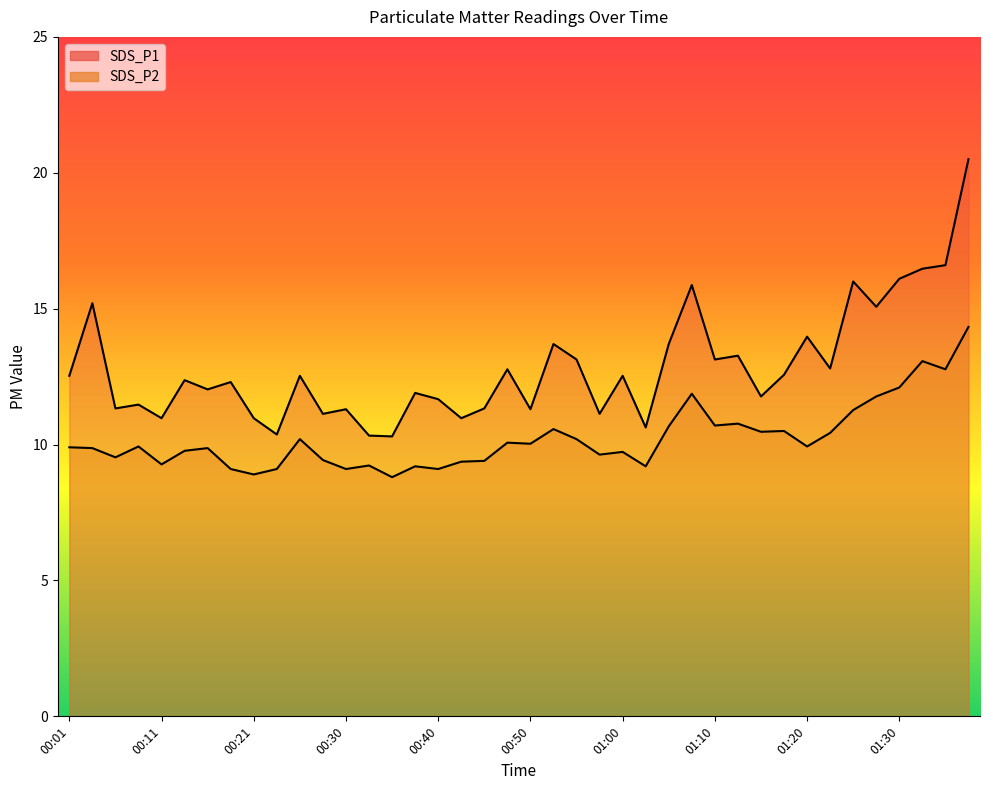

What is the lowest value of the SDS_P1 series?

10.3